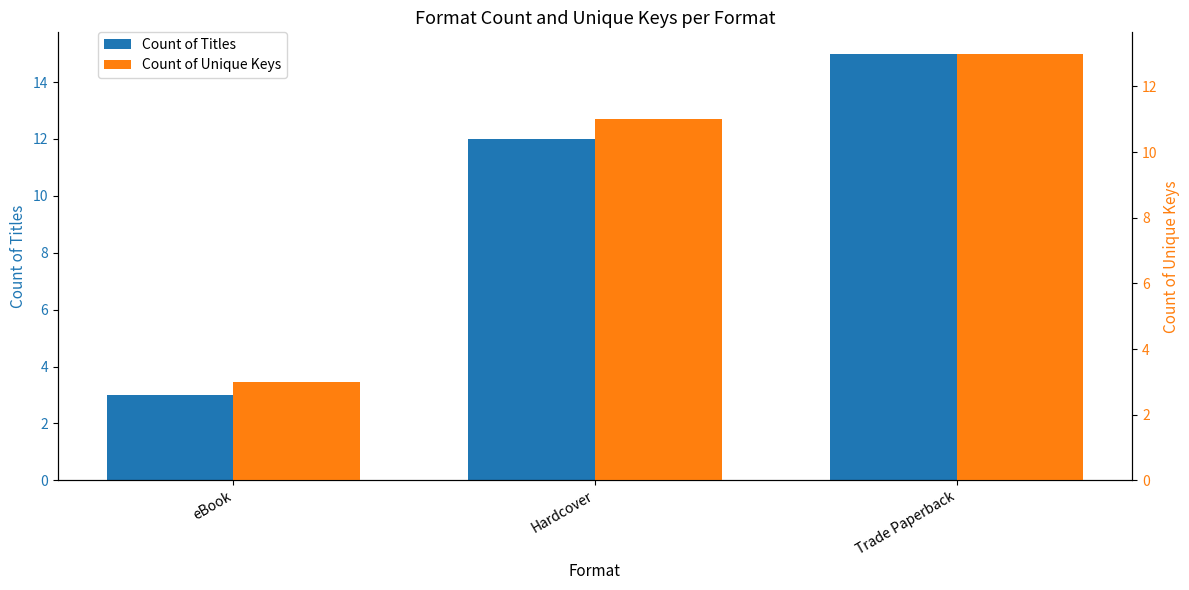

What position from the left is eBook?

1